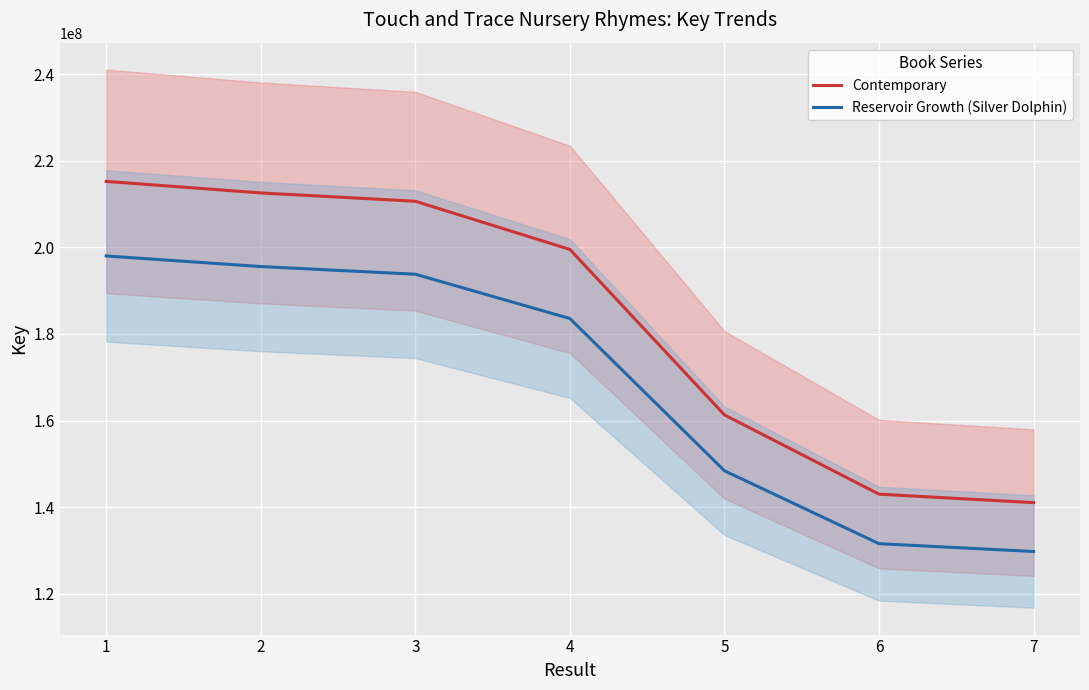

At how many categories does at least one series exceed 129887445?

7